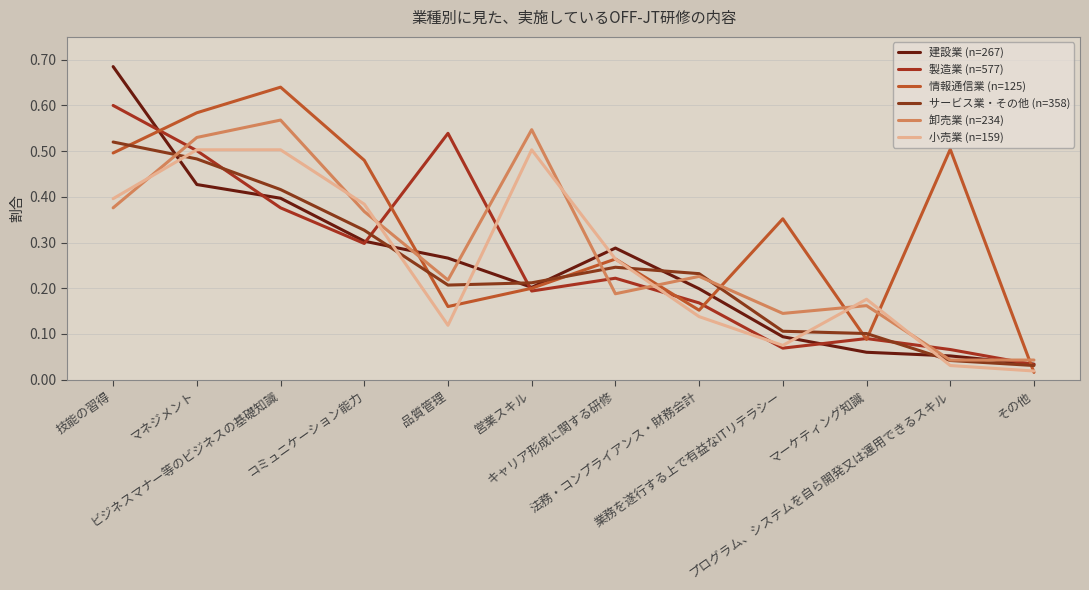

The value of サービス業・その他 (n=358) at マネジメント is 0.5. True or false?

True